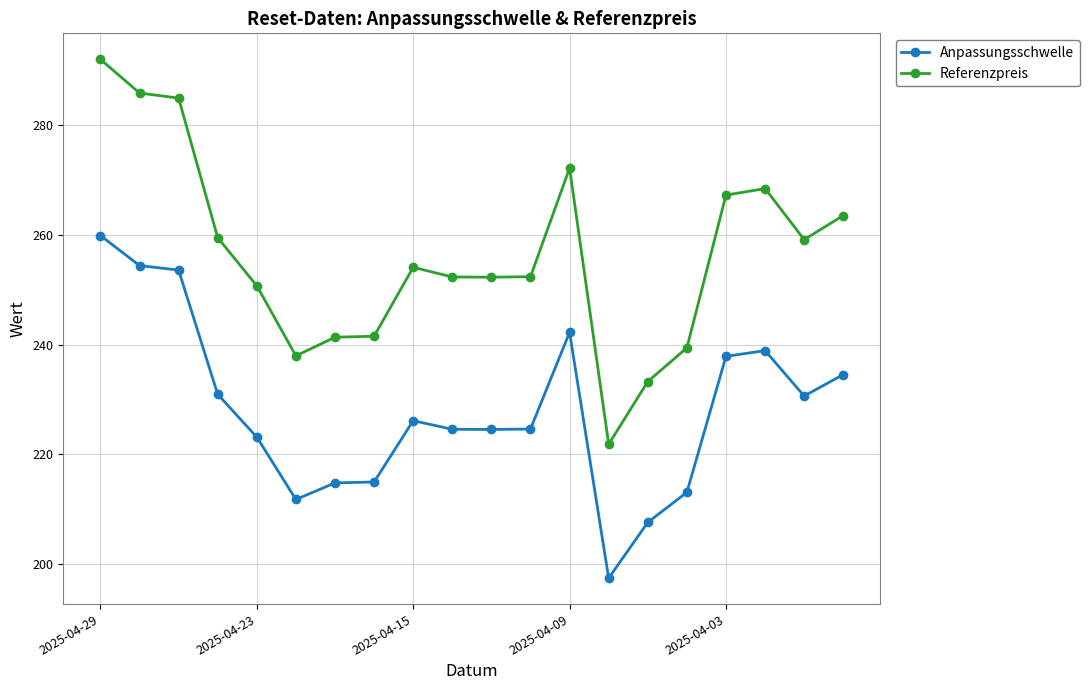

What is the maximum value for Anpassungsschwelle?

259.9